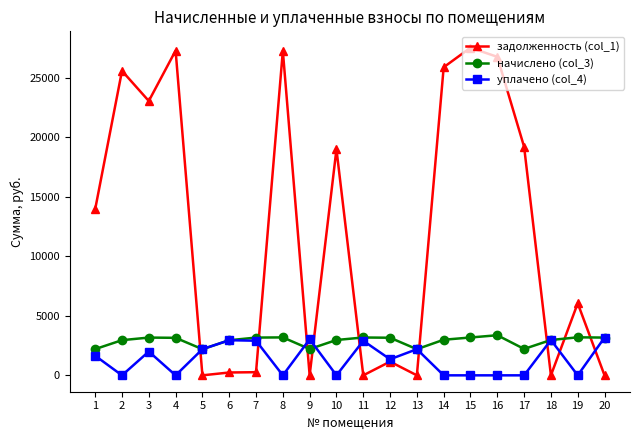

True or false: задолженность (col_1) has more than 1 points higher than both neighbors.

True